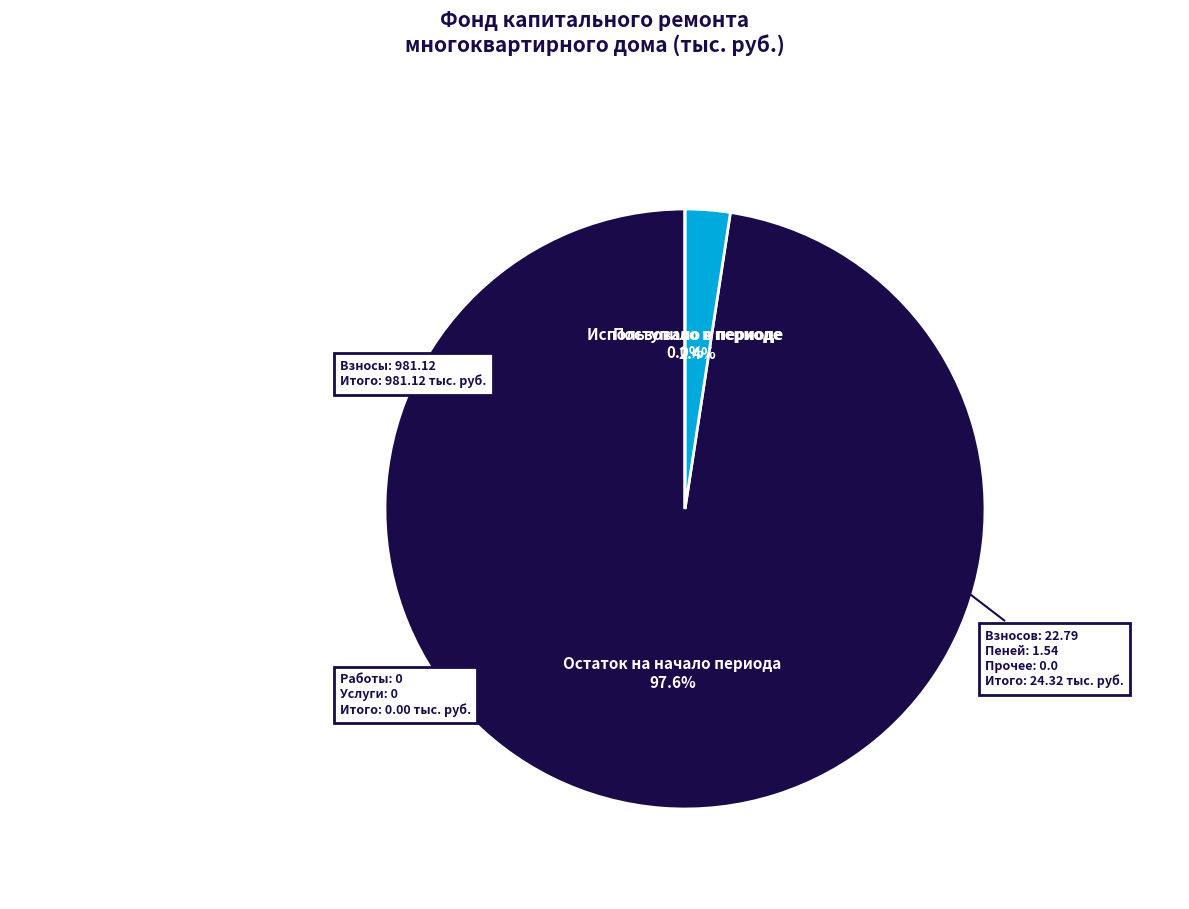

To the nearest percent, what is the combined percentage of Поступило в периоде and Остаток на начало периода?

100%